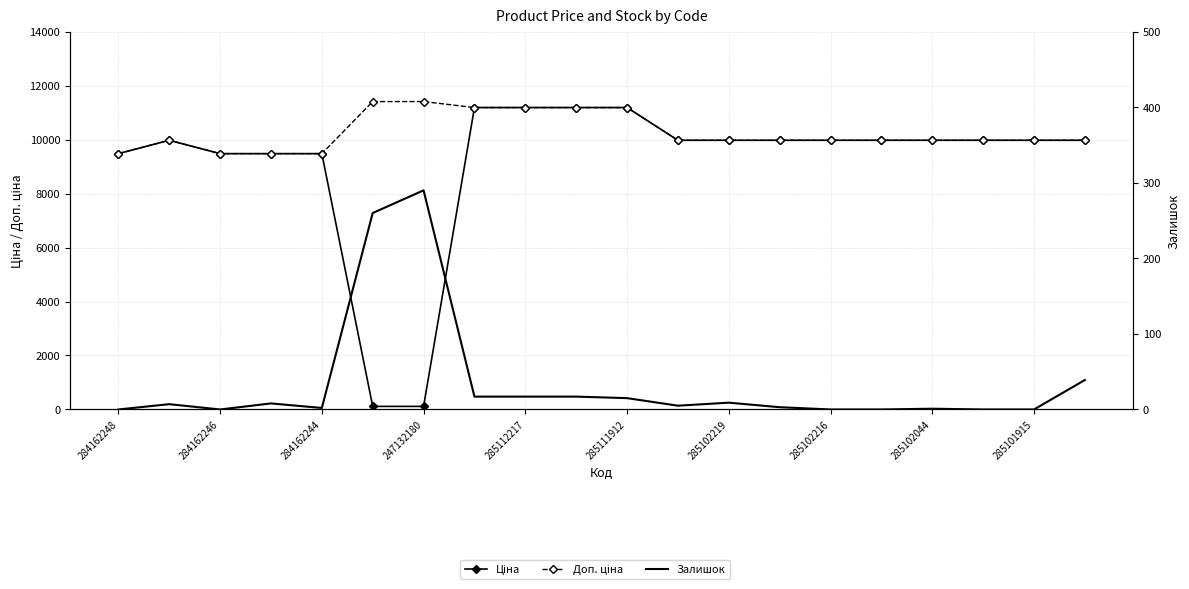

At how many categories does at least one series exceed 1590?

20